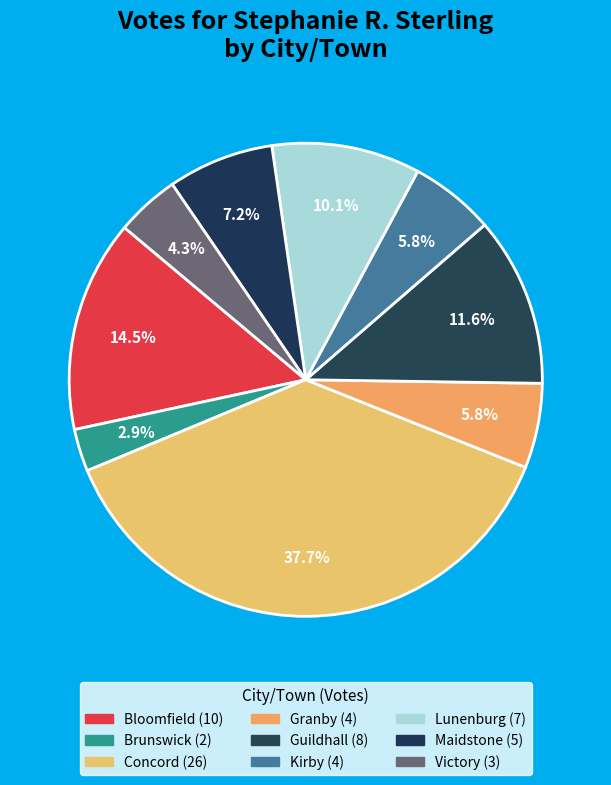

Is the sum of Brunswick and Granby greater than half?

No